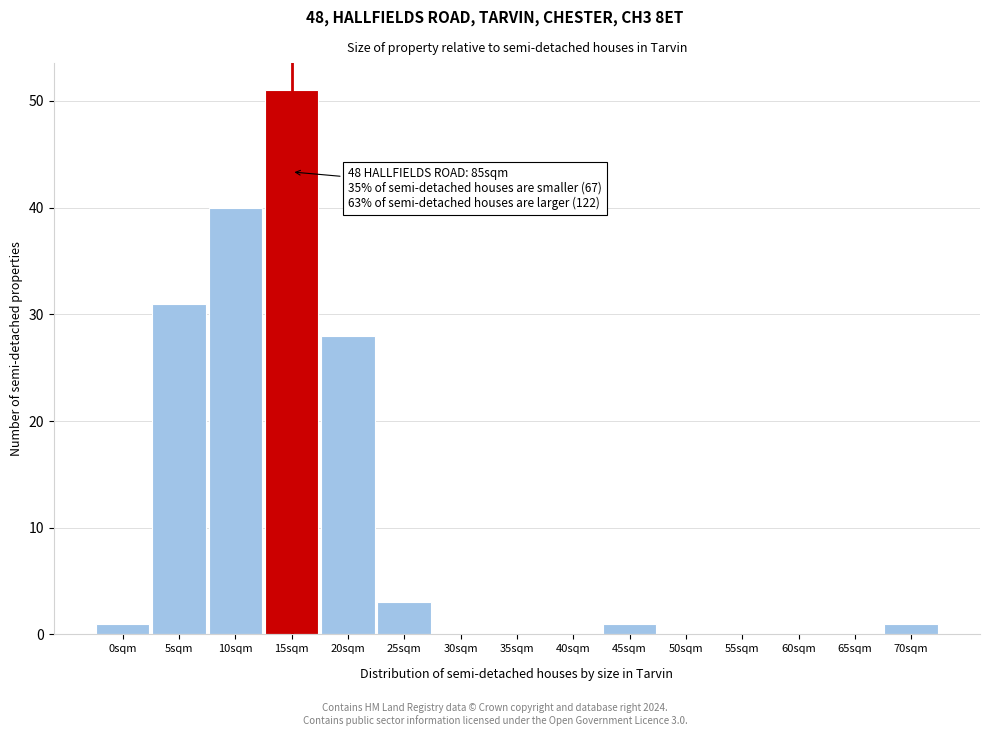

Reading left to right, extract all data points from this chart.

0sqm=1	5sqm=31	10sqm=40	15sqm=51	20sqm=28	25sqm=3	30sqm=0	35sqm=0	40sqm=0	45sqm=1	50sqm=0	55sqm=0	60sqm=0	65sqm=0	70sqm=1